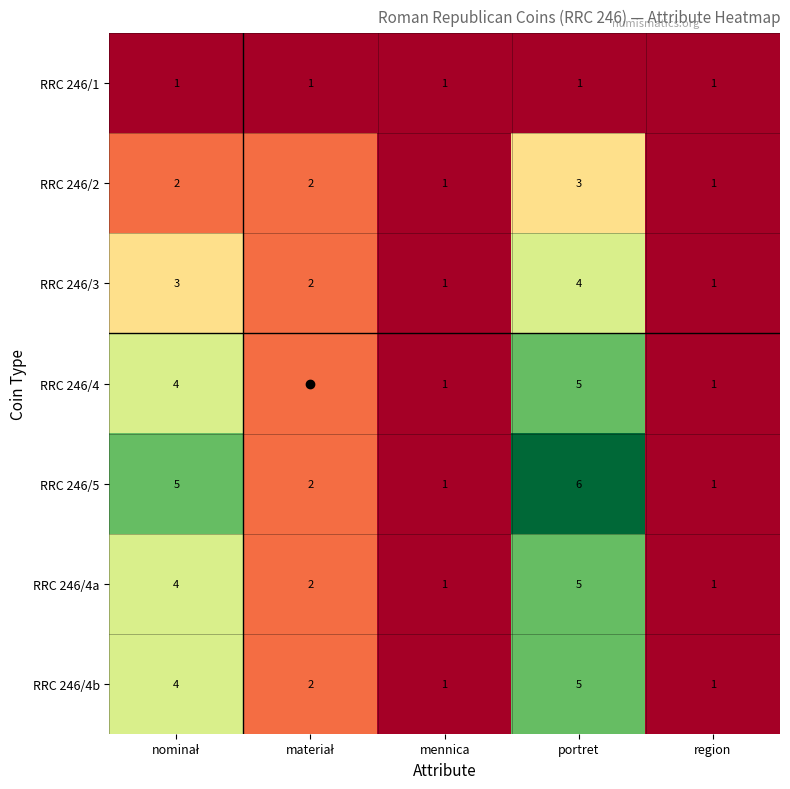

Which series has the largest total across all categories?

RRC 246/5